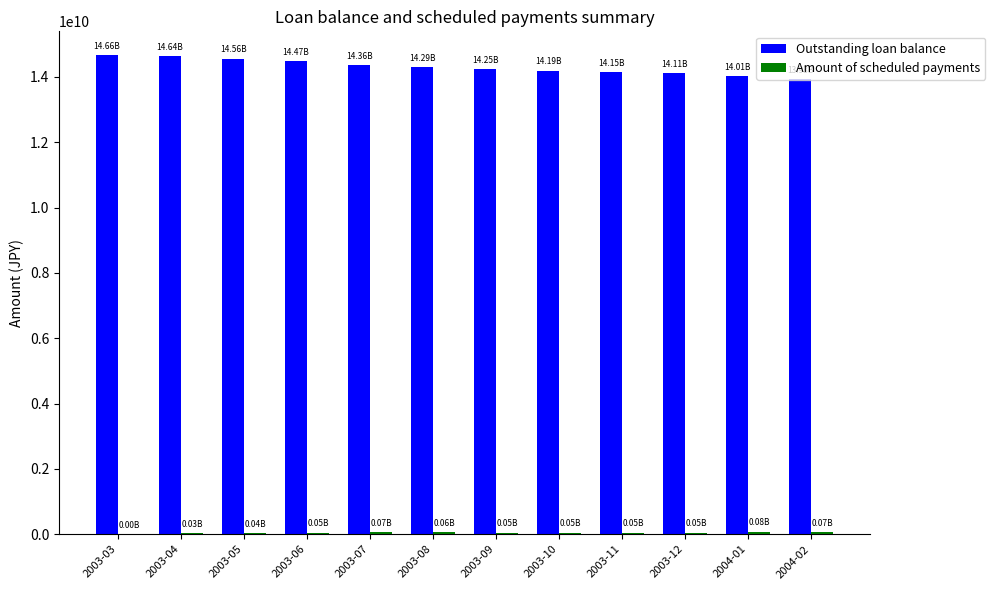

Which series has the largest total across all categories?

Outstanding loan balance